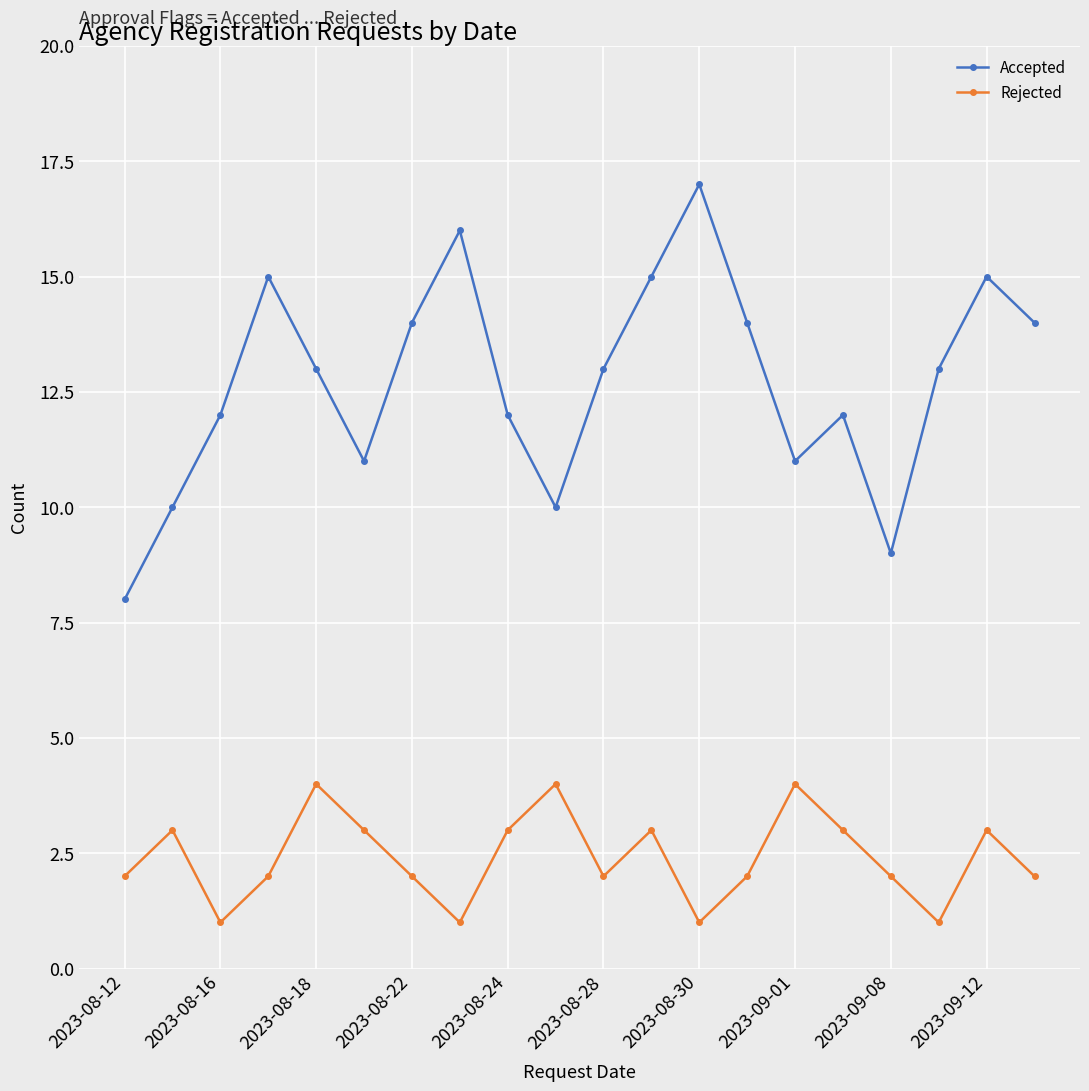

Count the number of categories in the chart.

20